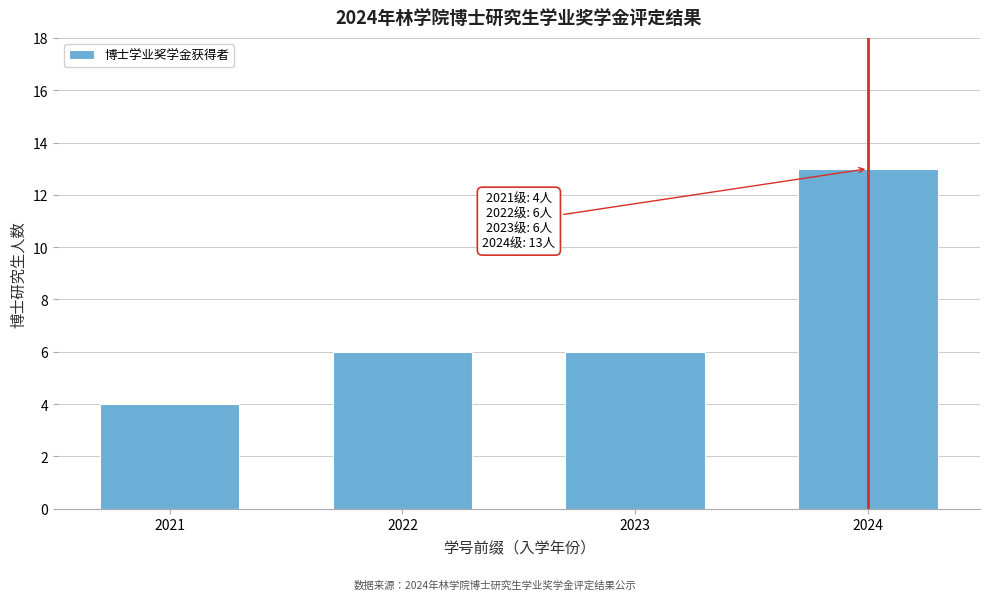

Reading right to left, transcribe all the data shown in this chart.

13	6	6	4